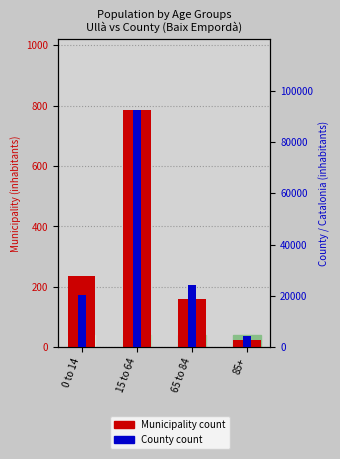

What is the sum of all County count values?

141329